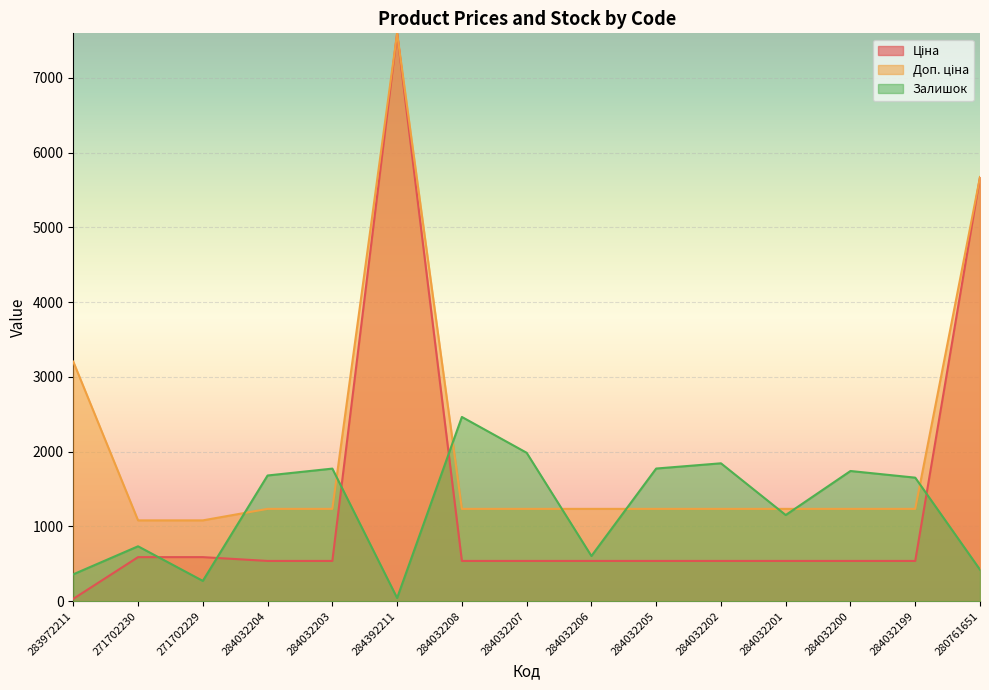

True or false: Ціна and Доп. ціна cross at least once.

False